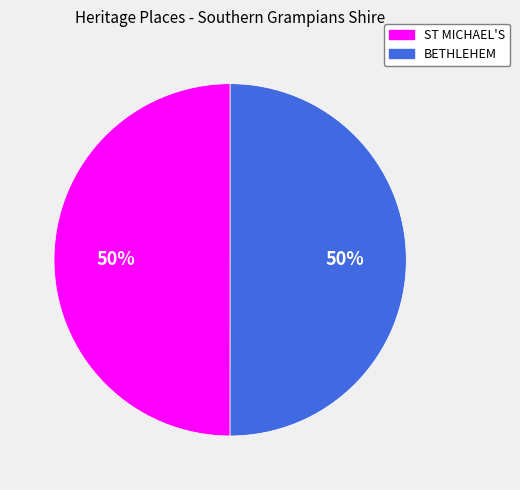

To the nearest percent, what is the average slice percentage?

50%